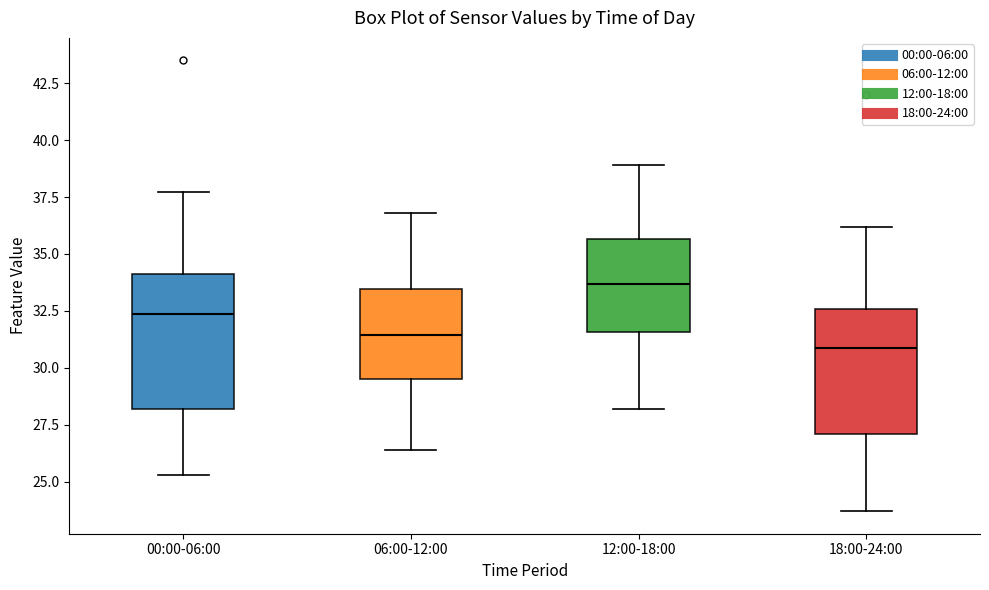

Which box's median line is the highest?

12:00-18:00